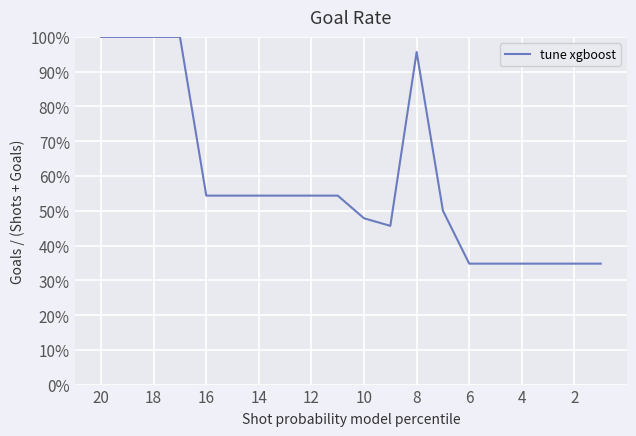

What is the greatest value displayed?

1.0